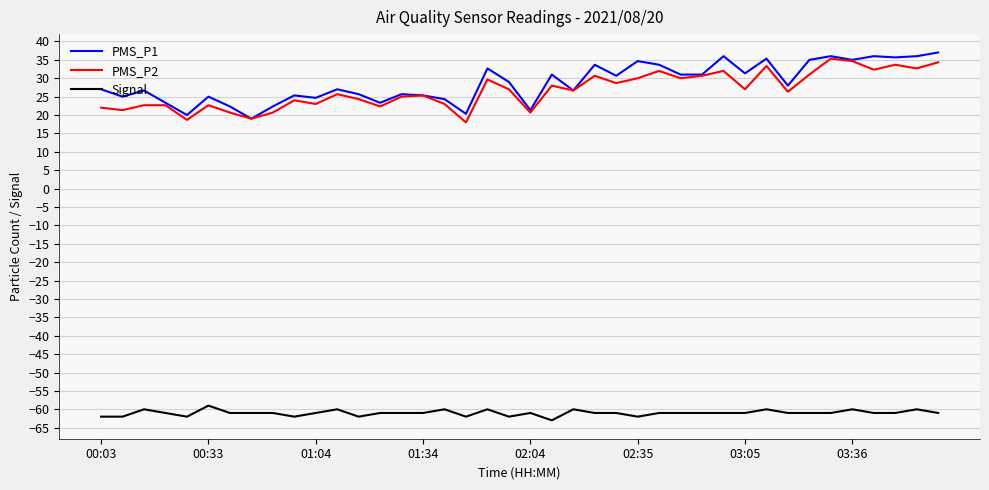

True or false: PMS_P1 and Signal intersect in this chart.

False